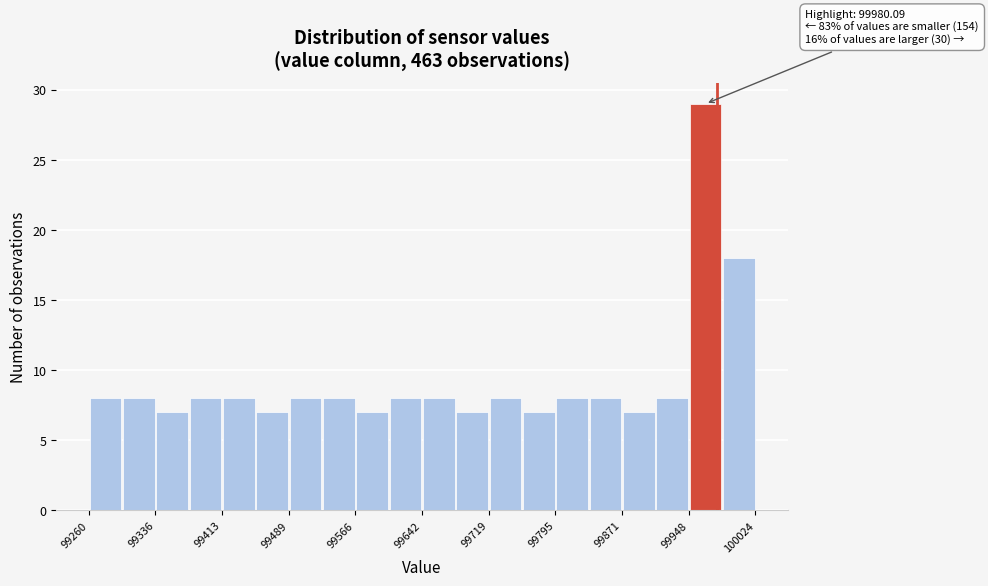

Around what value on the x-axis is the tallest bar? Give the approximate position of its centre, as read against the axis.

99970